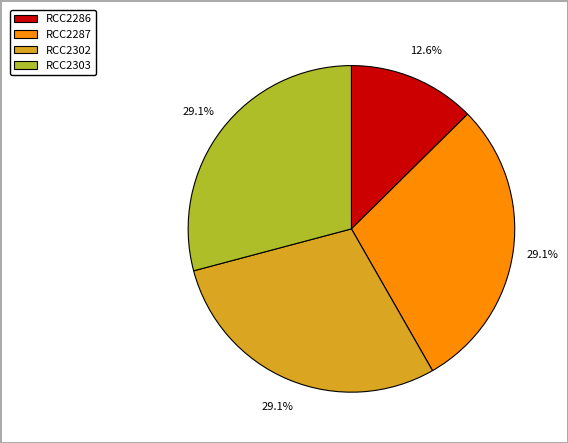

What percentage is NOT represented by RCC2302?

70.9%